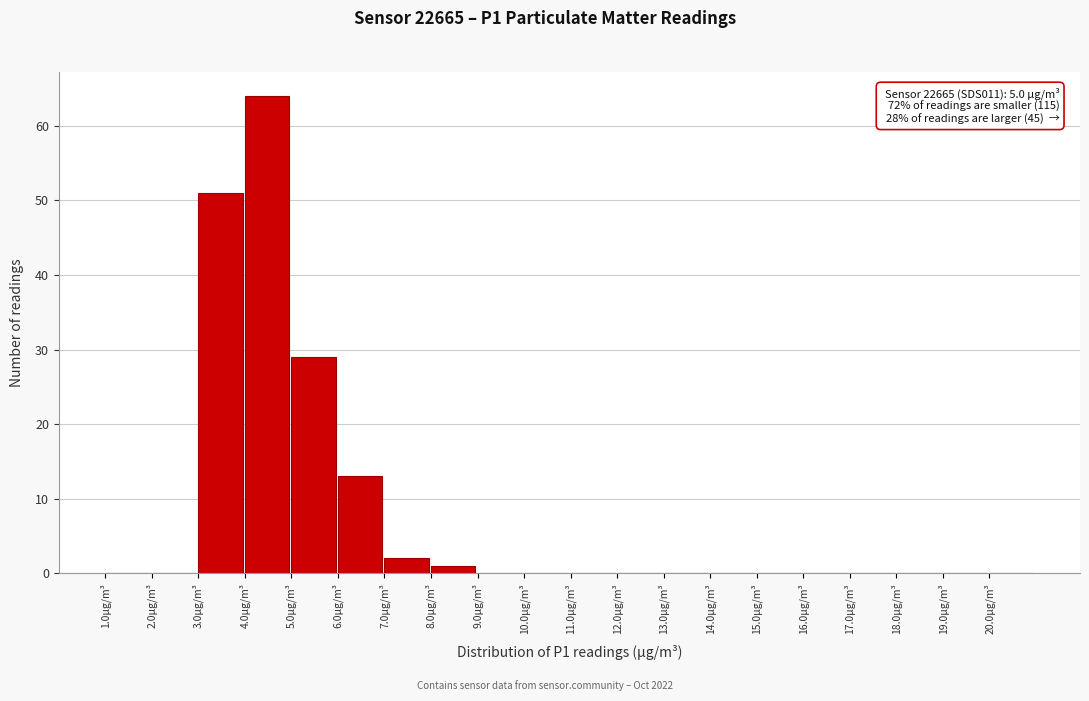

Over which range of the x-axis is the bar tallest?

4 to 5